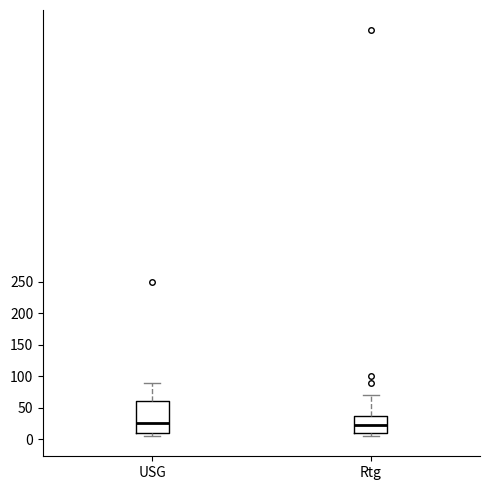

Reading left to right, read every box against the y-axis: the position of its median line, the range the box covers, and the ends of its whiskers. The values are not printed on the chart, so give them approximately, as read against the axis.

USG: median 25, box 10 to 60, whiskers 5 to 90
Rtg: median 25, box 10 to 40, whiskers 5 to 70